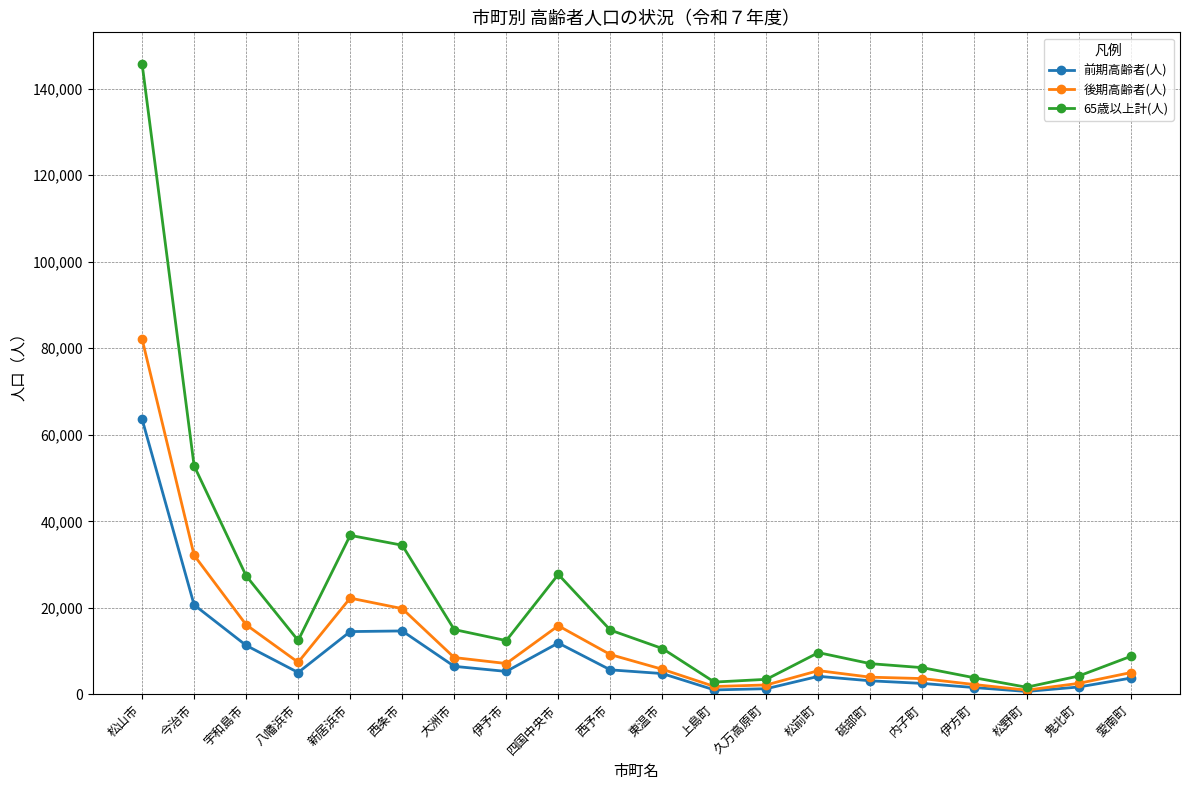

What is the label of the 4th point from the right?

伊方町